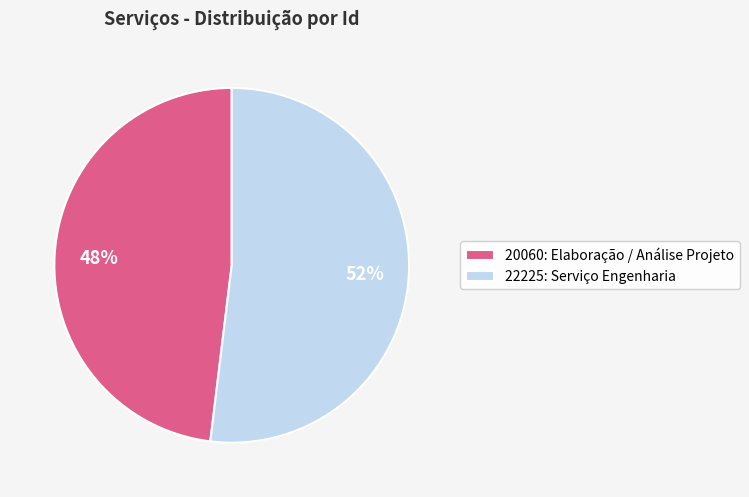

True or false: 20060: Elaboração / Análise Projeto accounts for 36% of the total.

False